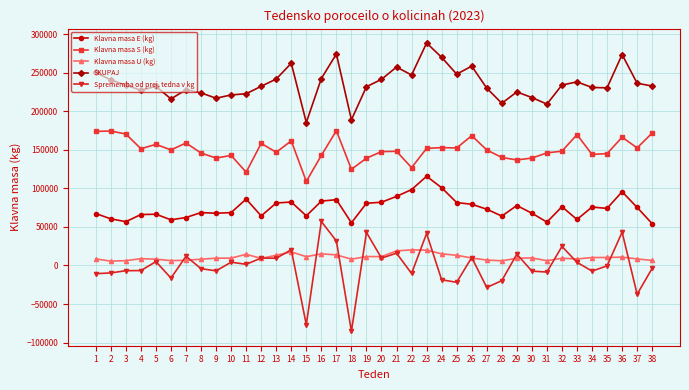

What is the maximum value shown in the chart?

288478